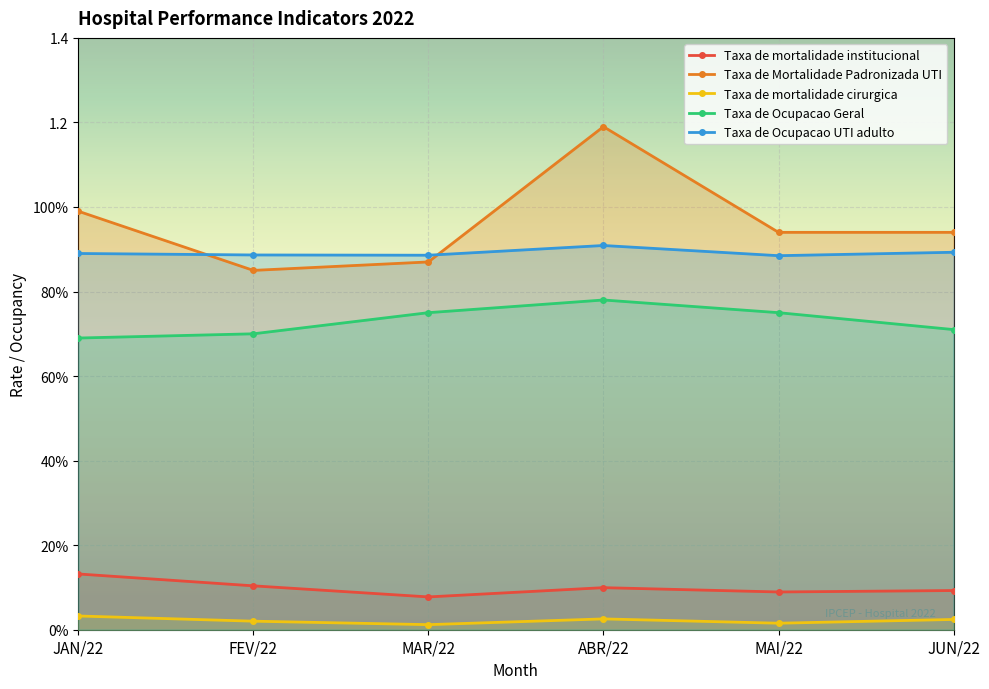

Which series has the largest total across all categories?

Taxa de Mortalidade Padronizada UTI